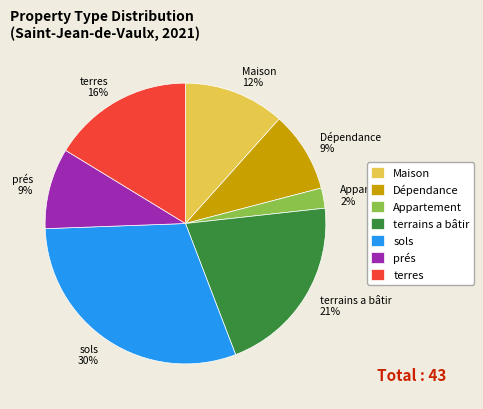

Which has a higher value, Appartement or prés?

prés